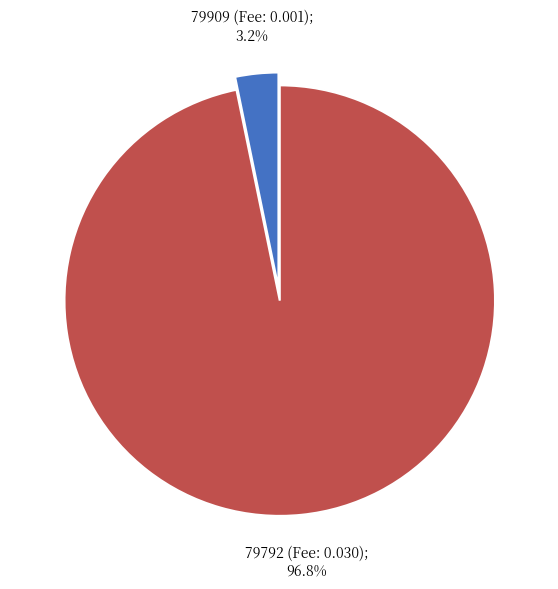

Is there a majority slice in this chart?

Yes